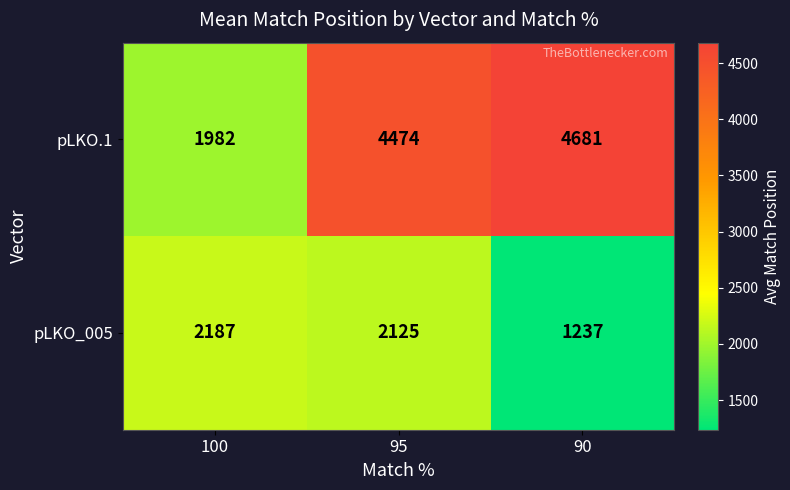

Between 100 and 95, which series saw the biggest shift?

pLKO.1